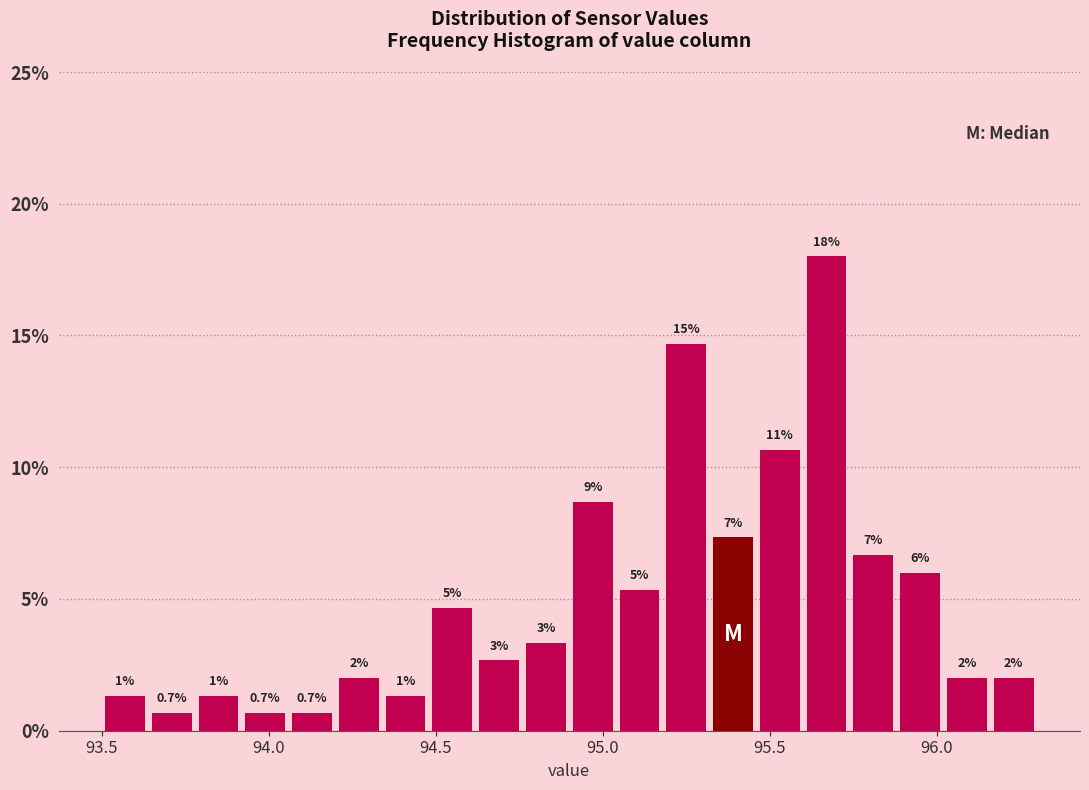

Around what value on the x-axis is the tallest bar? Give the approximate position of its centre, as read against the axis.

95.65